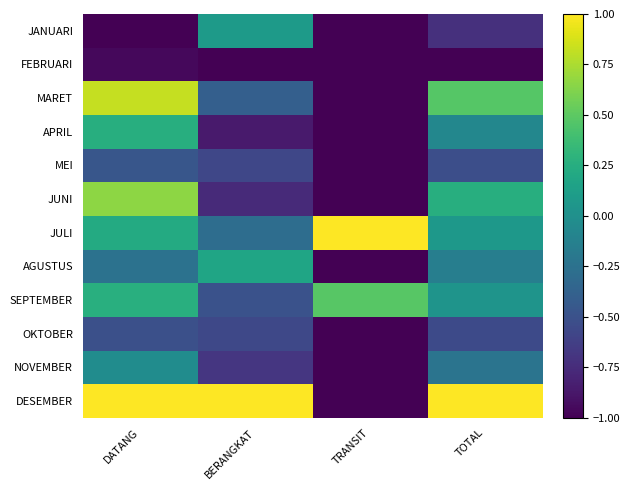

Which series has the largest total across all categories?

DESEMBER